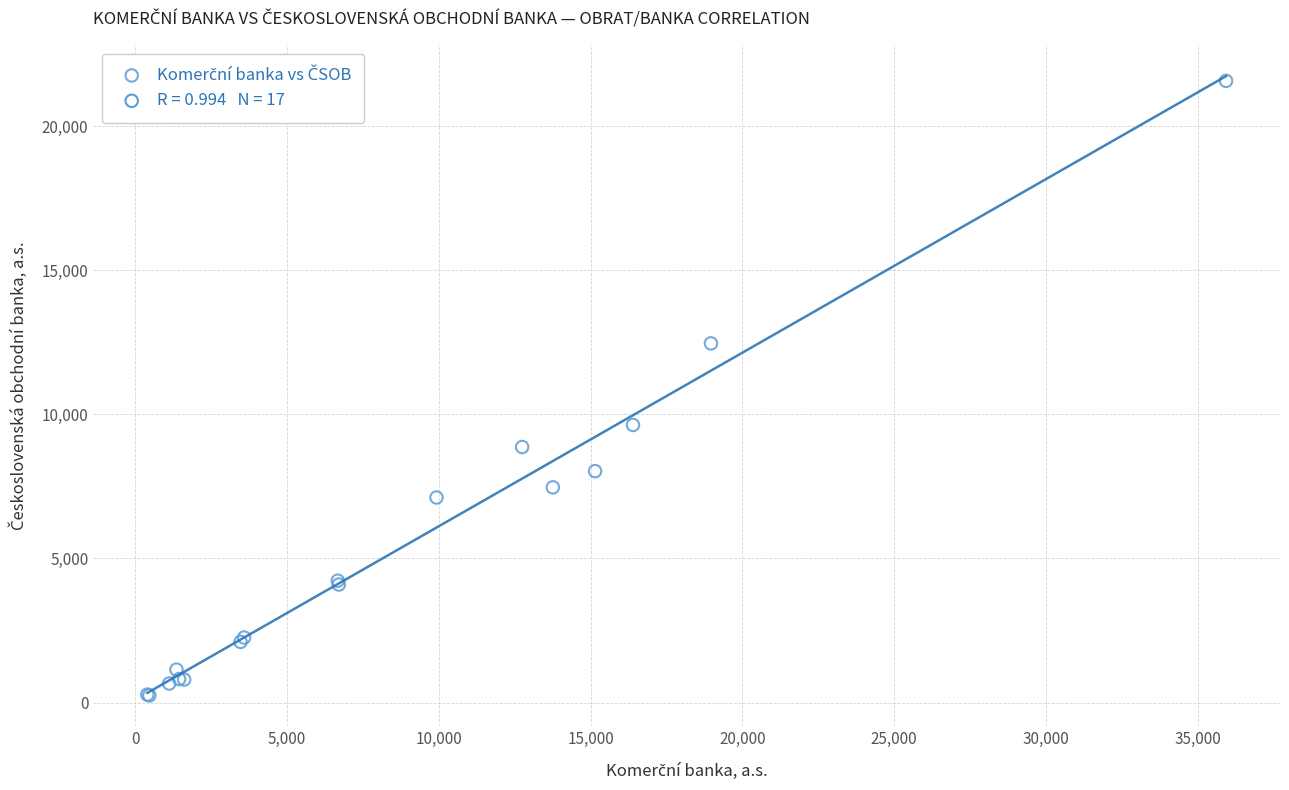

What Y value in the scatter plot is closest to 10910?

9633